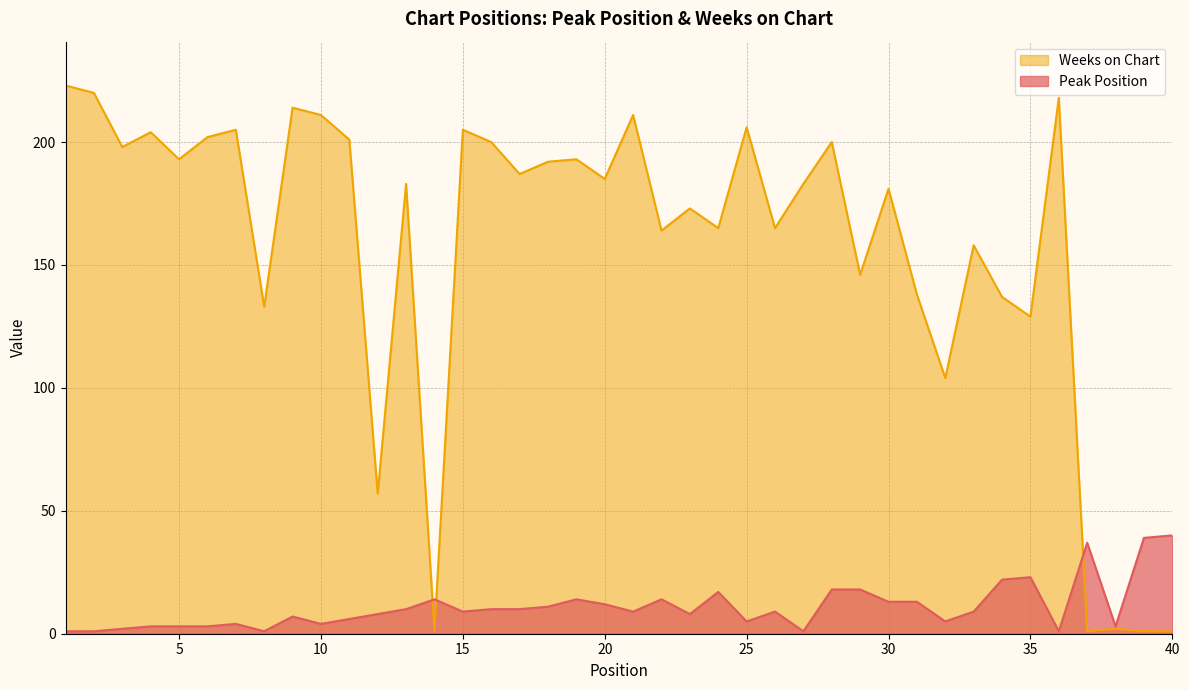

What are all the series names shown in the legend?

Peak Position, Weeks on Chart